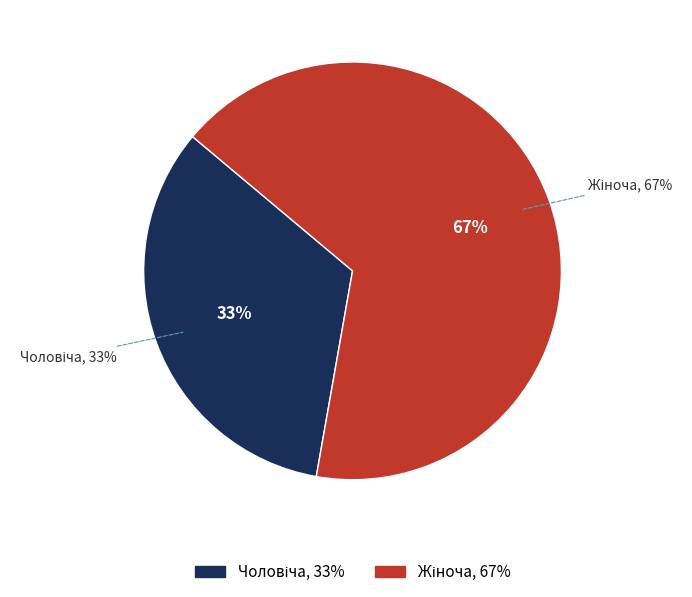

What percentage do Жіноча and Чоловіча together represent?

100.0%